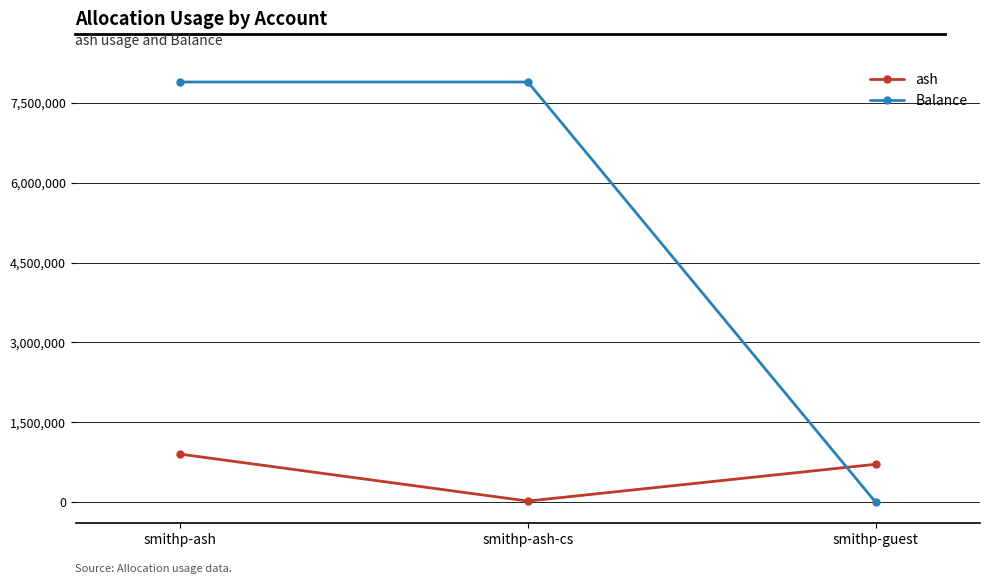

The value of Balance at smithp-guest is 4220437.6. True or false?

False